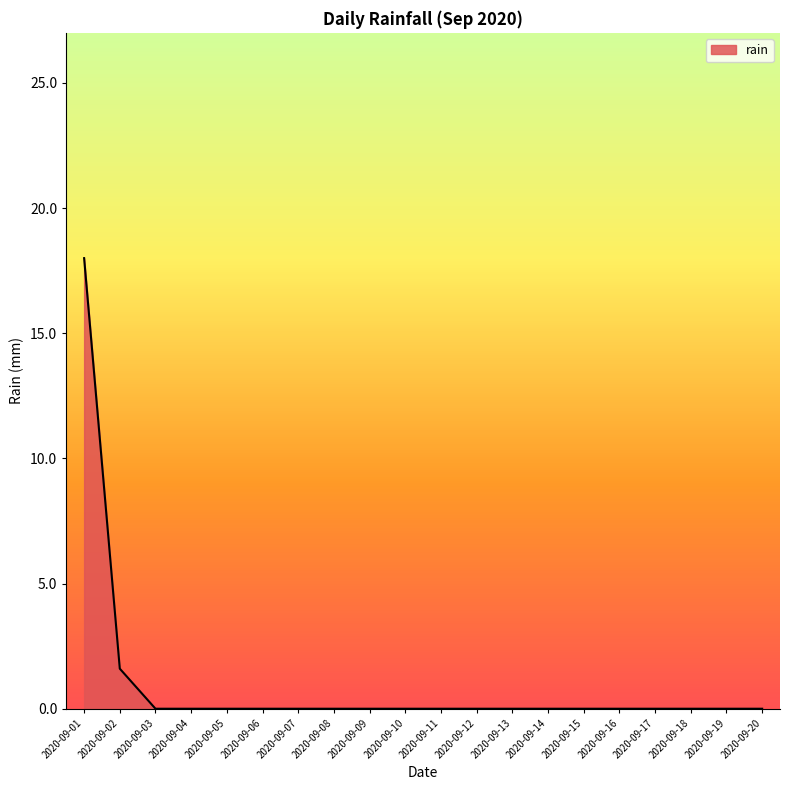

What is the average value?

1.0